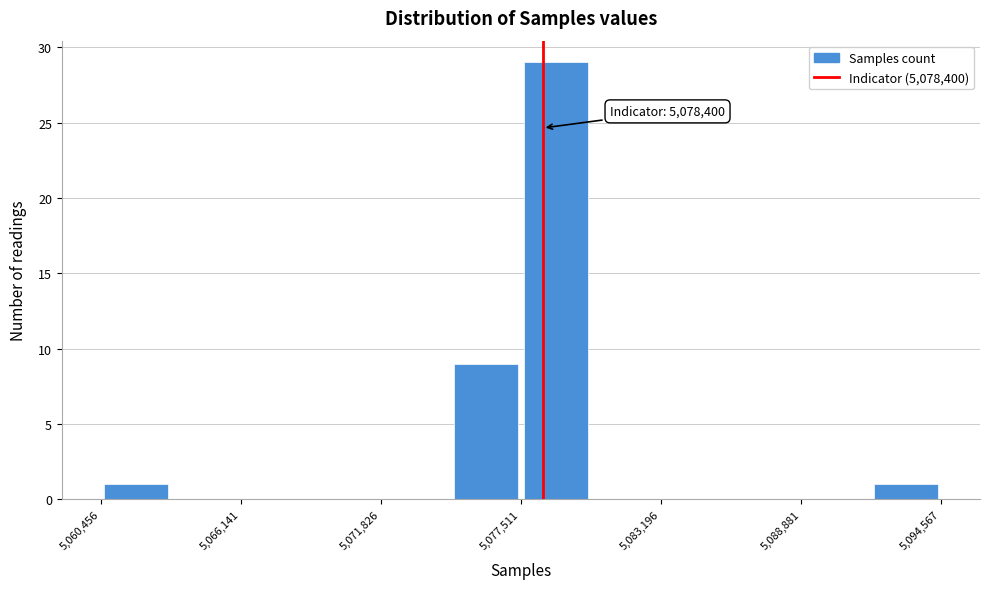

Around what value on the x-axis is the tallest bar? Give the approximate position of its centre, as read against the axis.

5079000